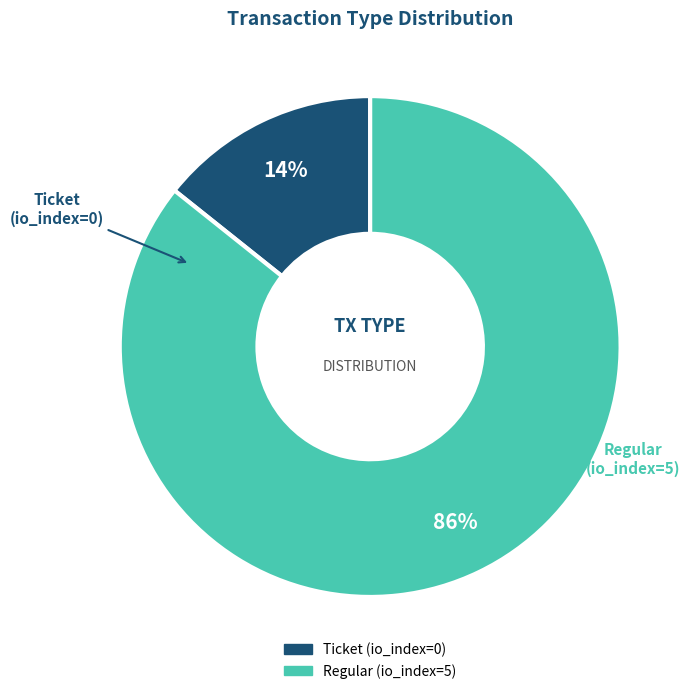

Is the sum of Ticket (io_index=0) and Regular (io_index=5) greater than half?

Yes